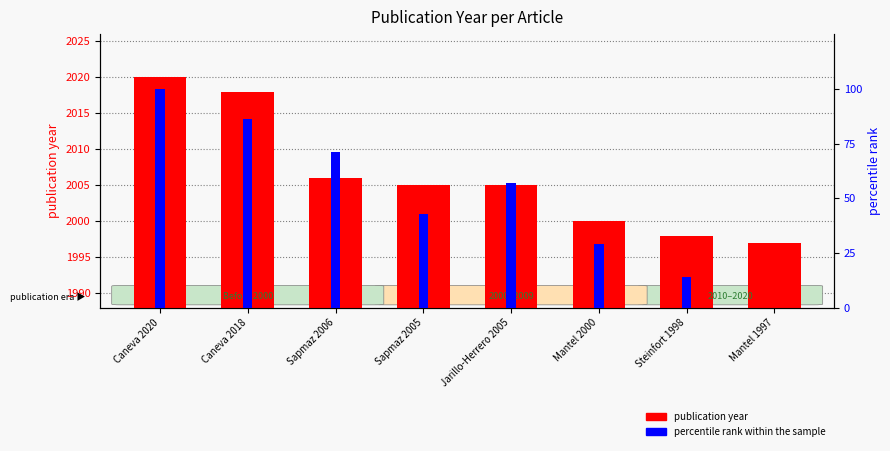

At which label is percentile rank within the sample closest to 50?

Sapmaz 2005